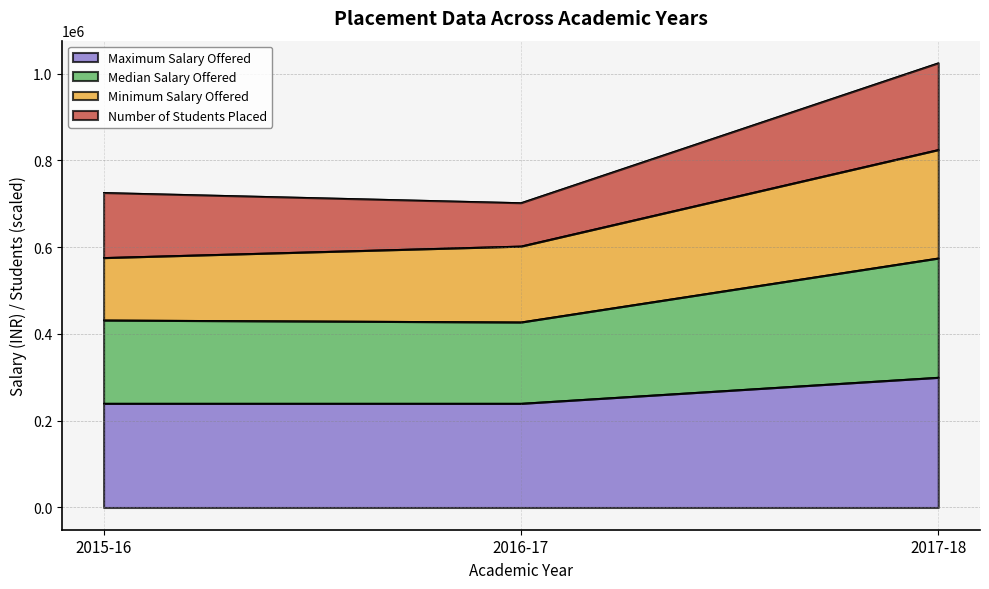

The value of Maximum Salary Offered at 2016-17 is 240000. True or false?

True